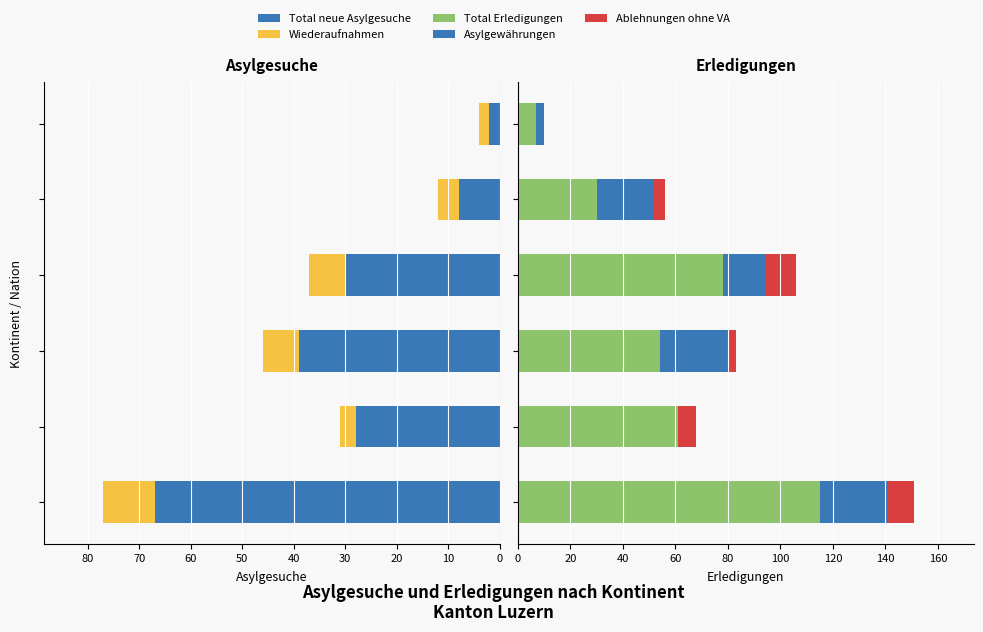

What is the average value of the Total neue Asylgesuche series?

29